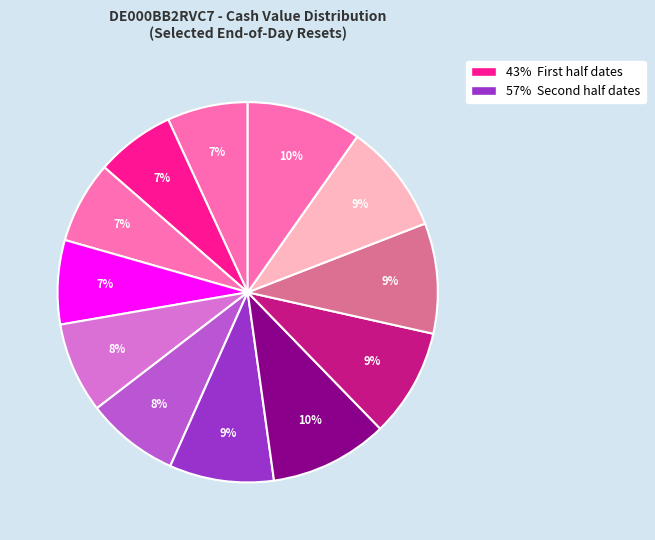

Count the number of slices in the pie.

12